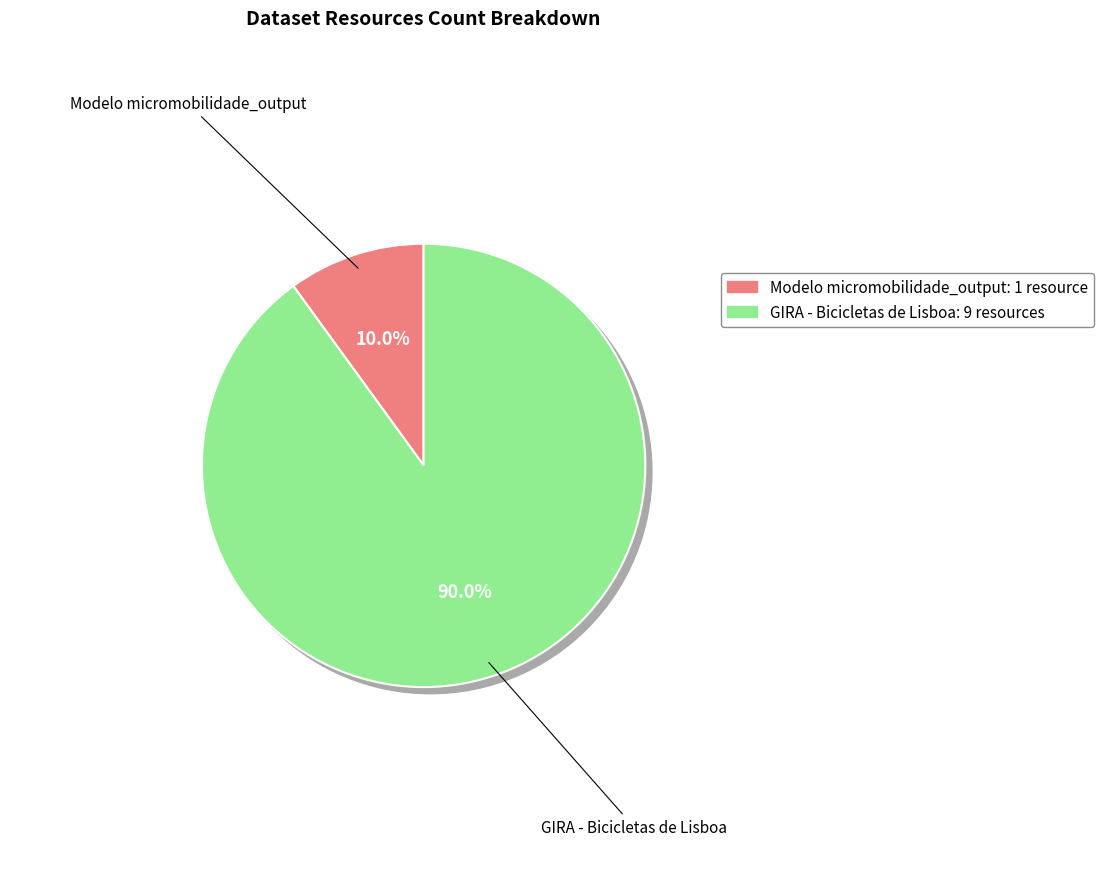

How many slices are in this pie chart?

2